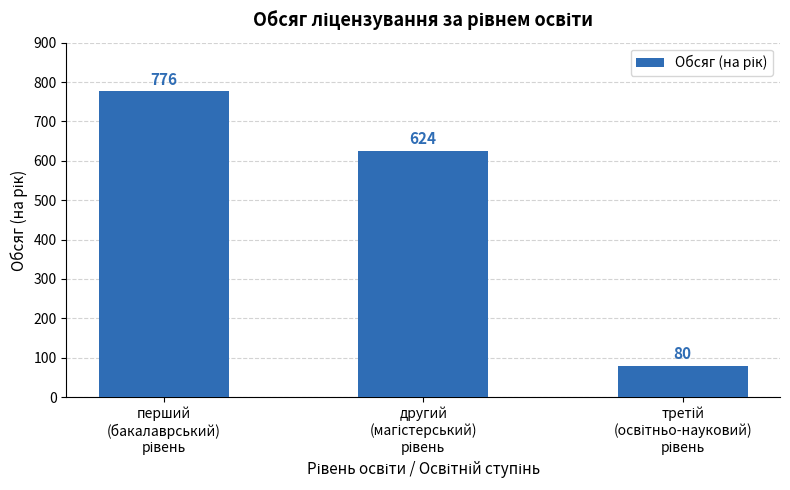

Count the number of categories in the chart.

3